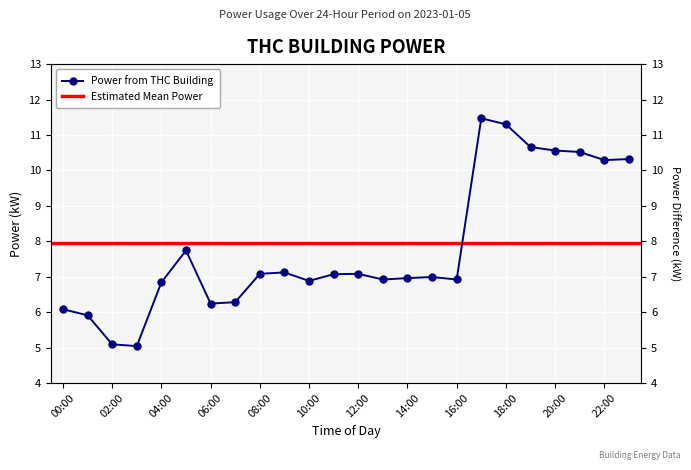

Which category has the highest value across all series?

17:00